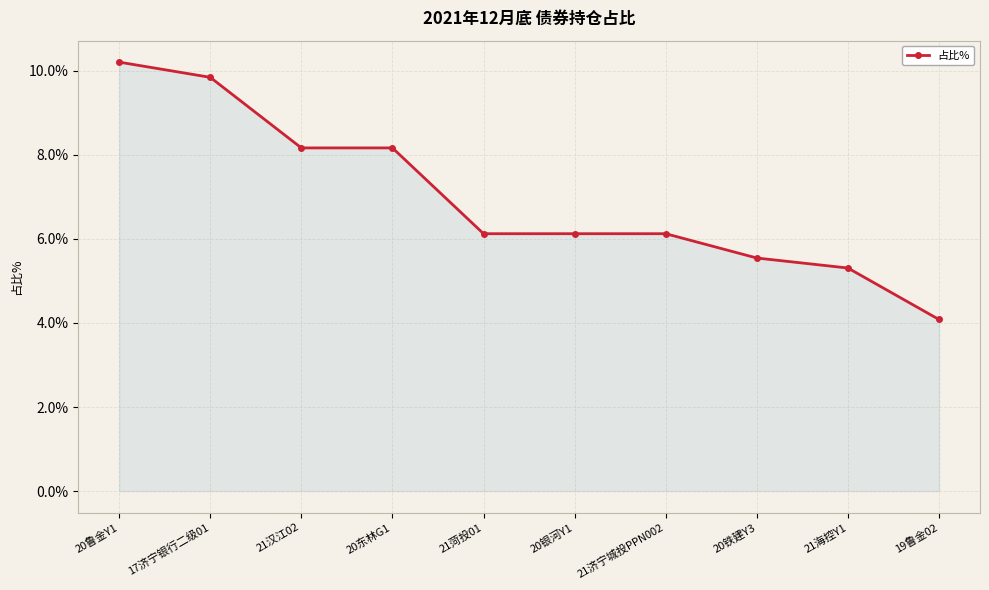

What is the ratio of the value at 17济宁银行二级01 to the value at 20鲁金Y1?

1.0